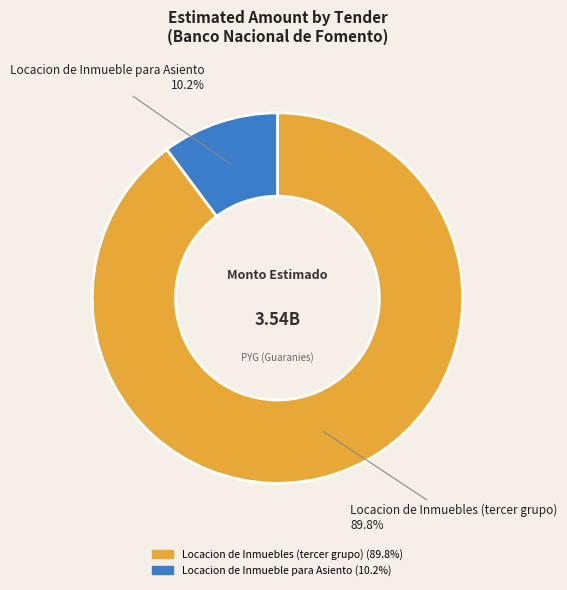

To the nearest percent, what is the difference between the largest and smallest slice percentages?

80%